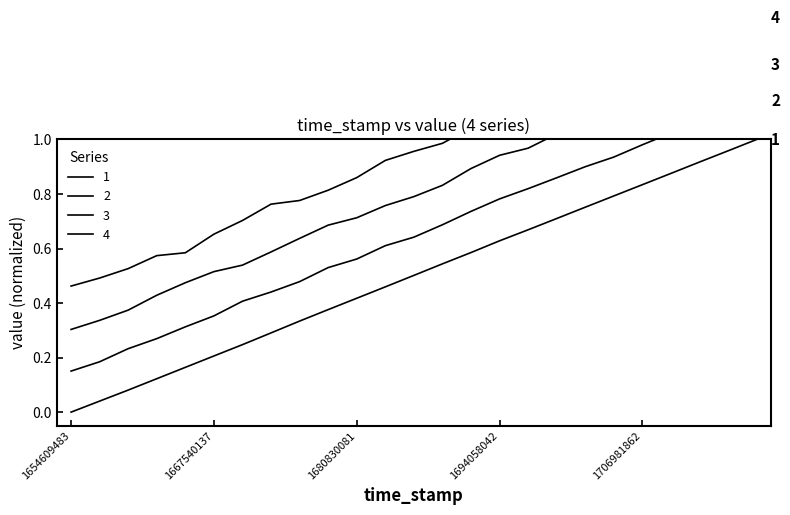

List the series in order of their peak value, highest first.

Series 4, Series 3, Series 2, Series 1